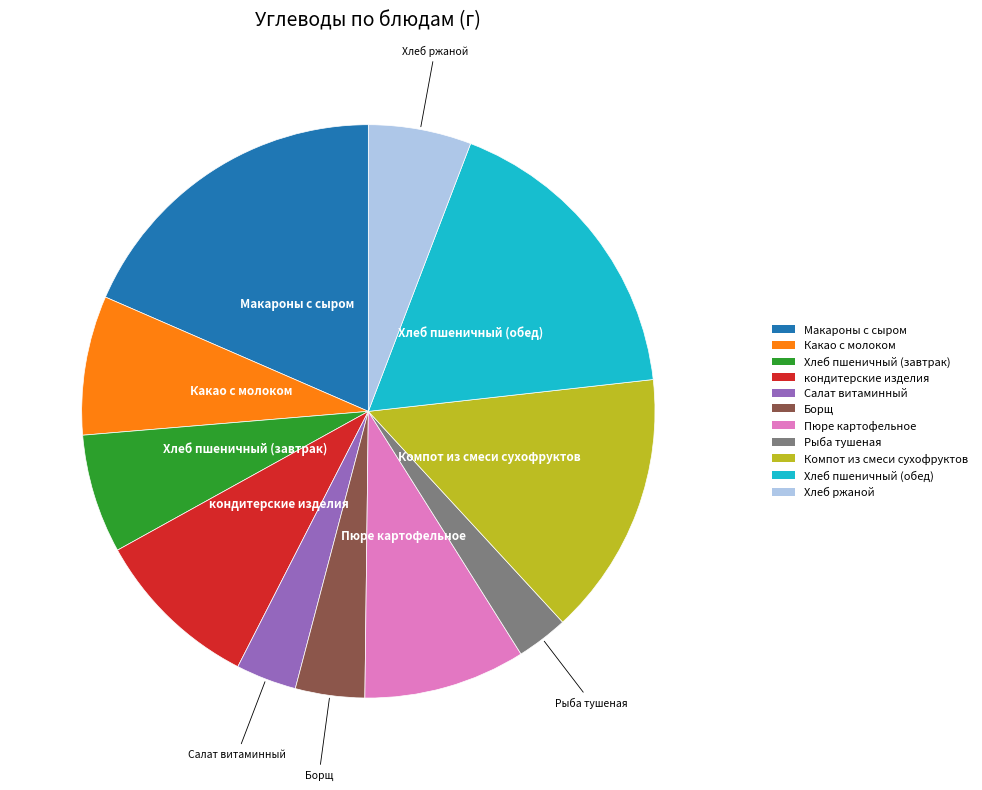

Does Хлеб ржаной account for over 50% of the chart?

No